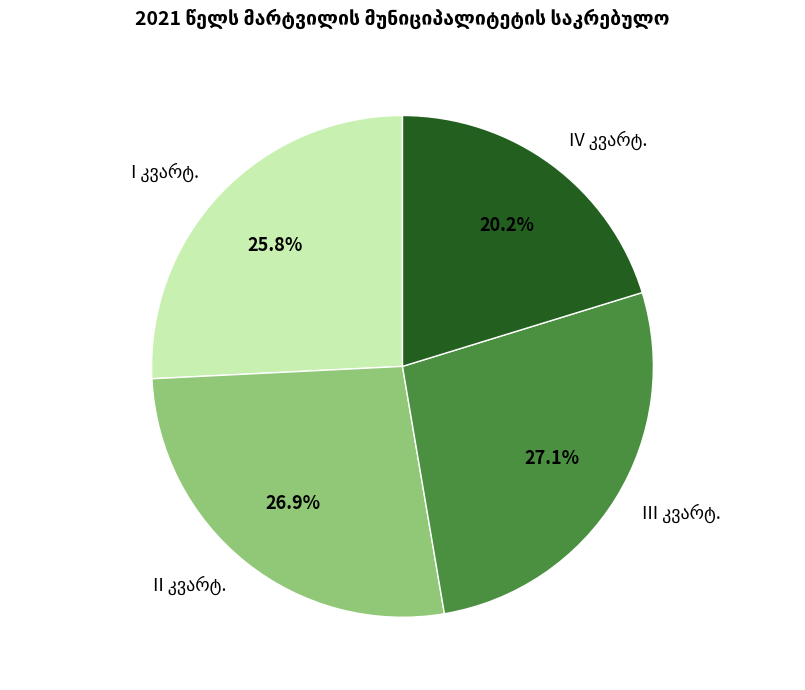

How many slices are in this pie chart?

4